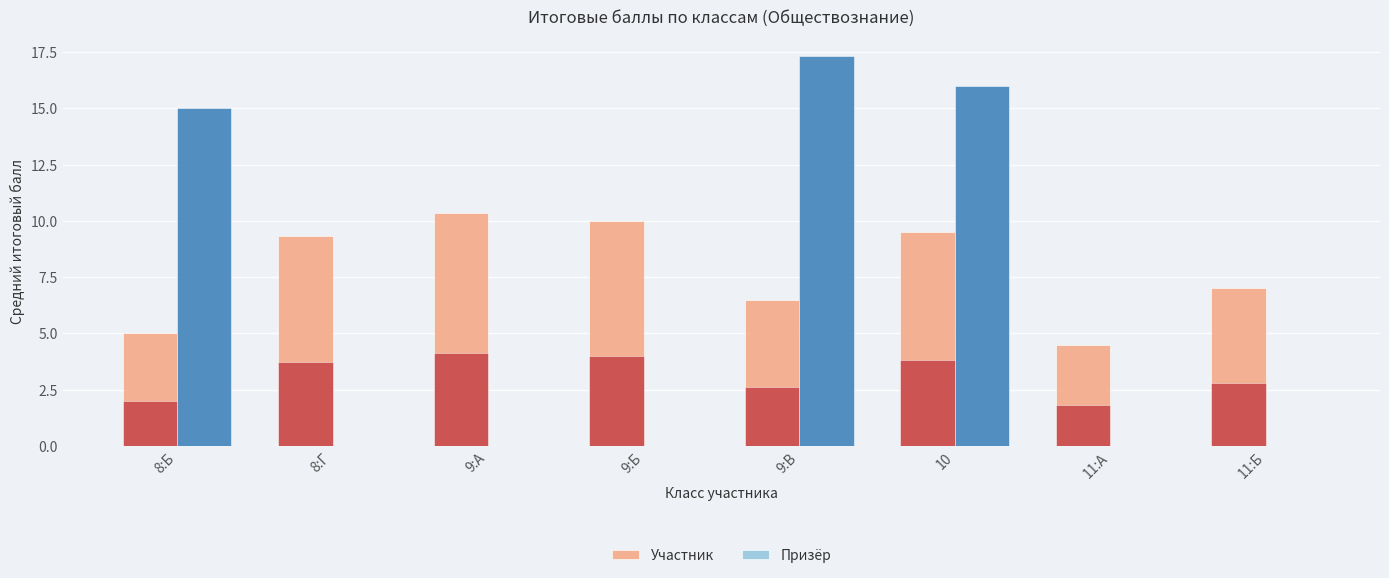

How many data points in Участник are less than 9?

4